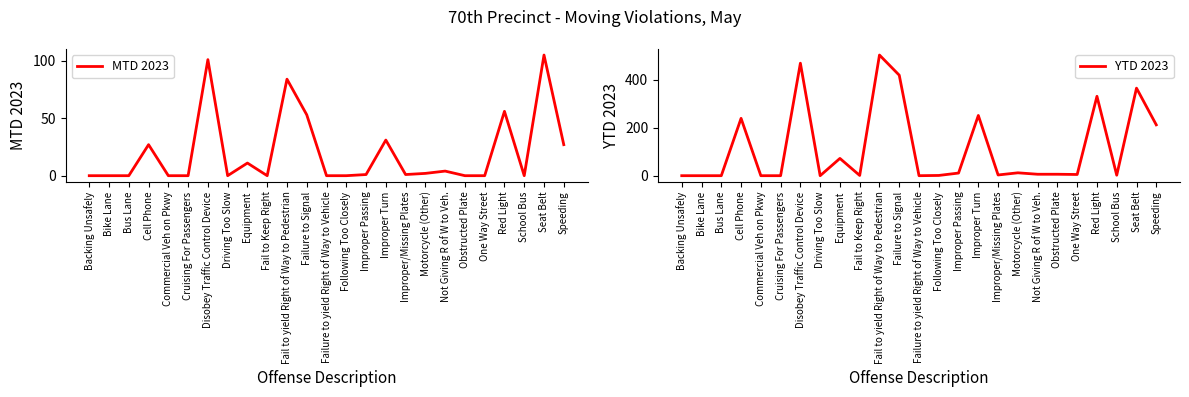

Which series has the widest spread of values?

YTD 2023